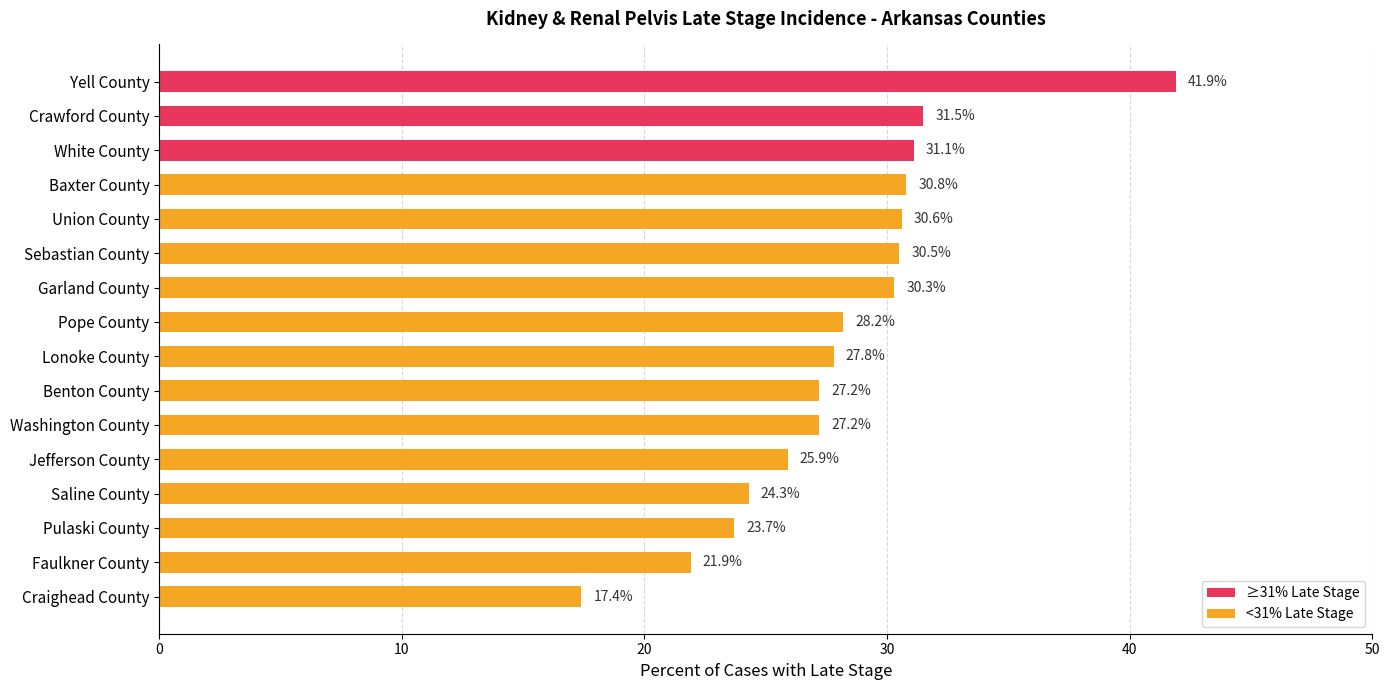

Which has a higher value, Sebastian County or Yell County?

Yell County